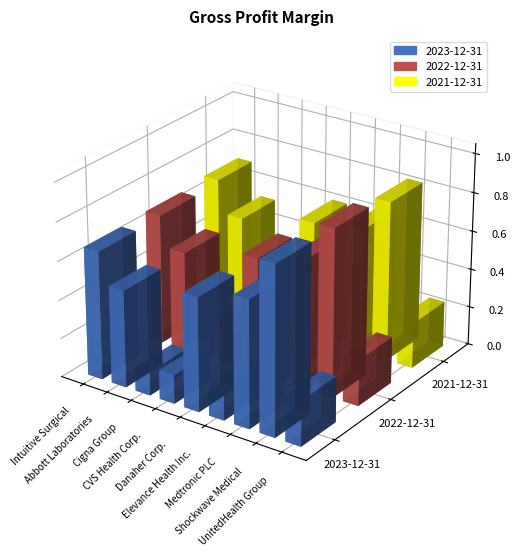

How many groups of bars are there?

9